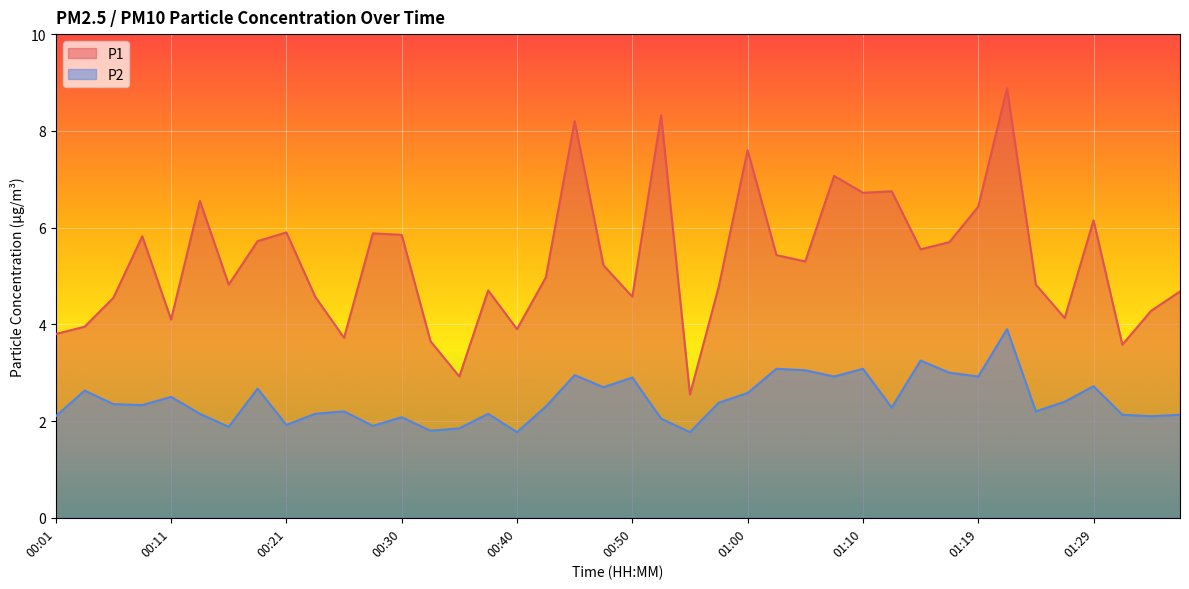

The value of P2 at 00:06 is 2.4. True or false?

True